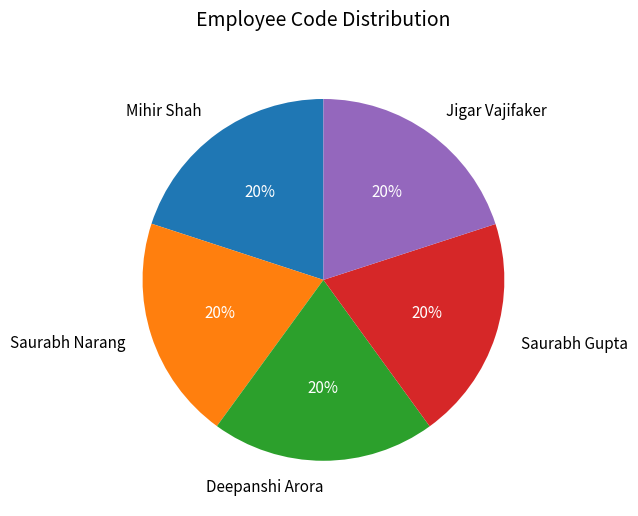

Is it true that Saurabh Gupta is 20% of the pie?

True